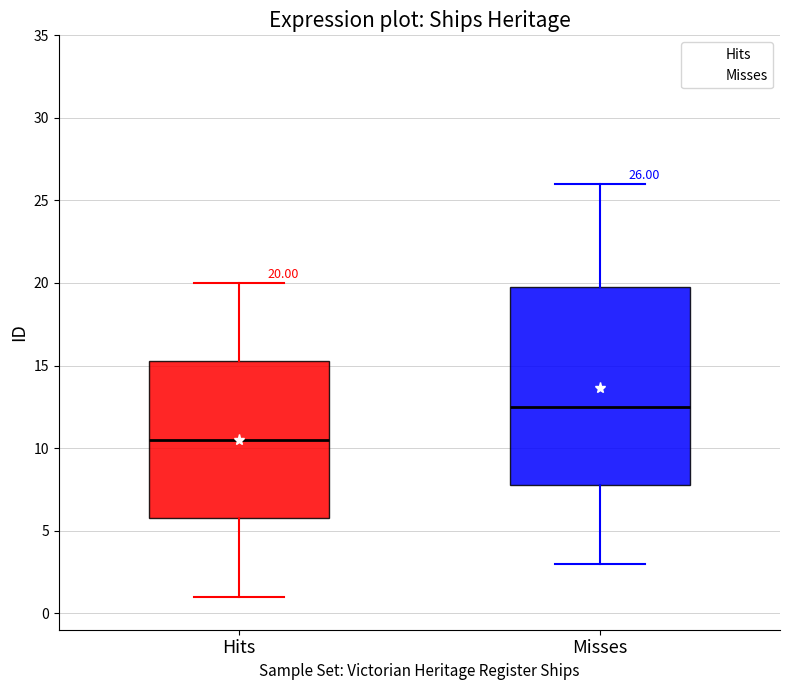

Which box is the tallest, from its lower edge to its upper edge?

Misses